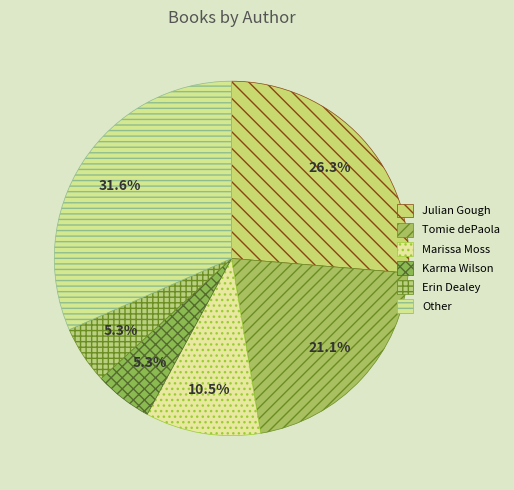

How much of the chart is everything except Julian Gough?

73.7%